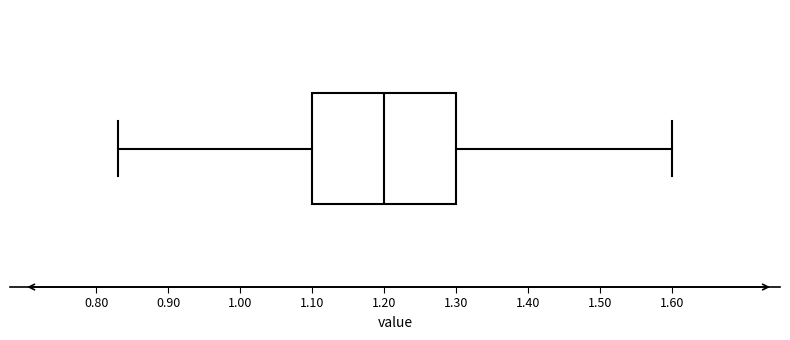

Read this box plot against the x-axis: the position of the median line, the range covered by the box, and the ends of both whiskers. The values are not printed on the chart, so give them approximately, as read against the axis.

median 1.20, box 1.10 to 1.30, whiskers 0.83 to 1.60